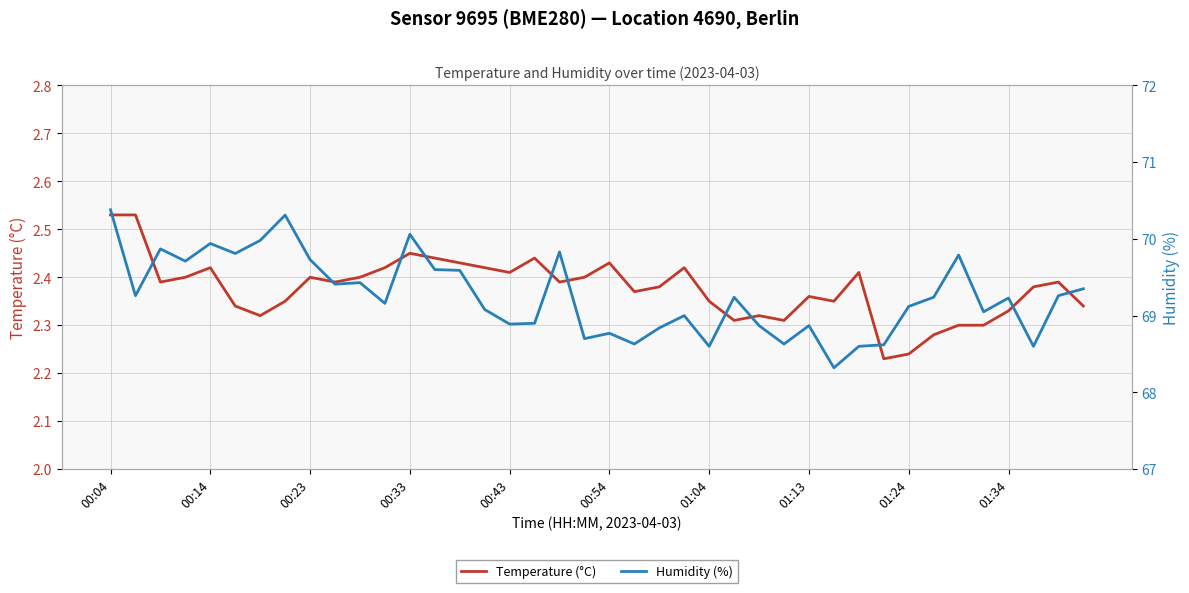

Does the chart display data point markers on the line(s)?

No